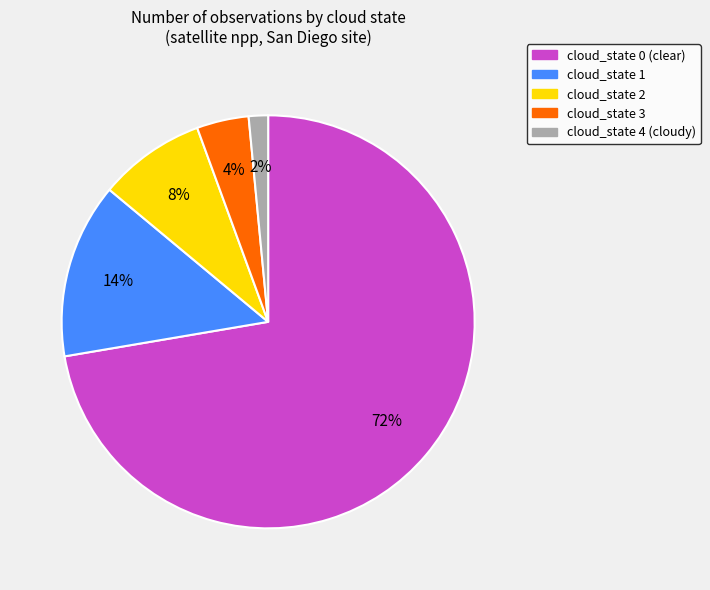

How many segments does this pie chart have?

5